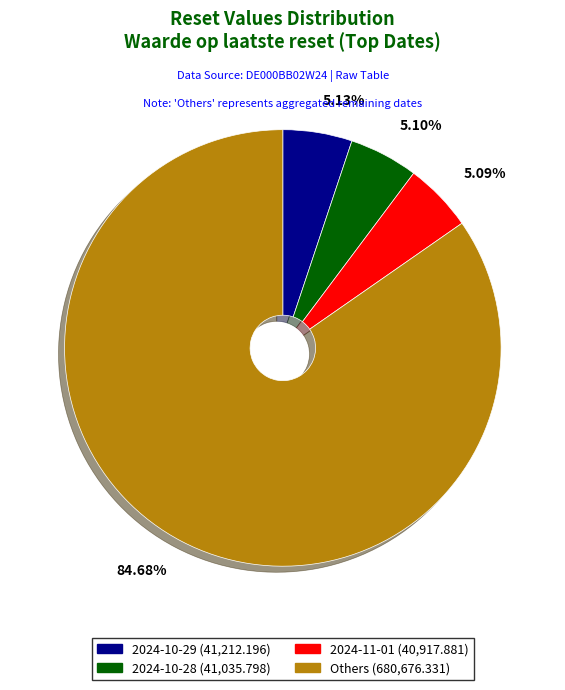

Does any single category account for the majority?

Yes